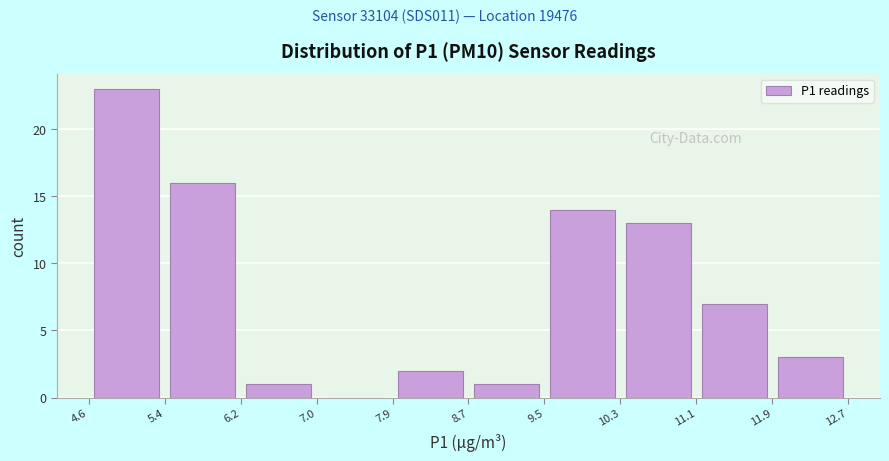

Over which range of the x-axis is the bar tallest?

4.6 to 5.4